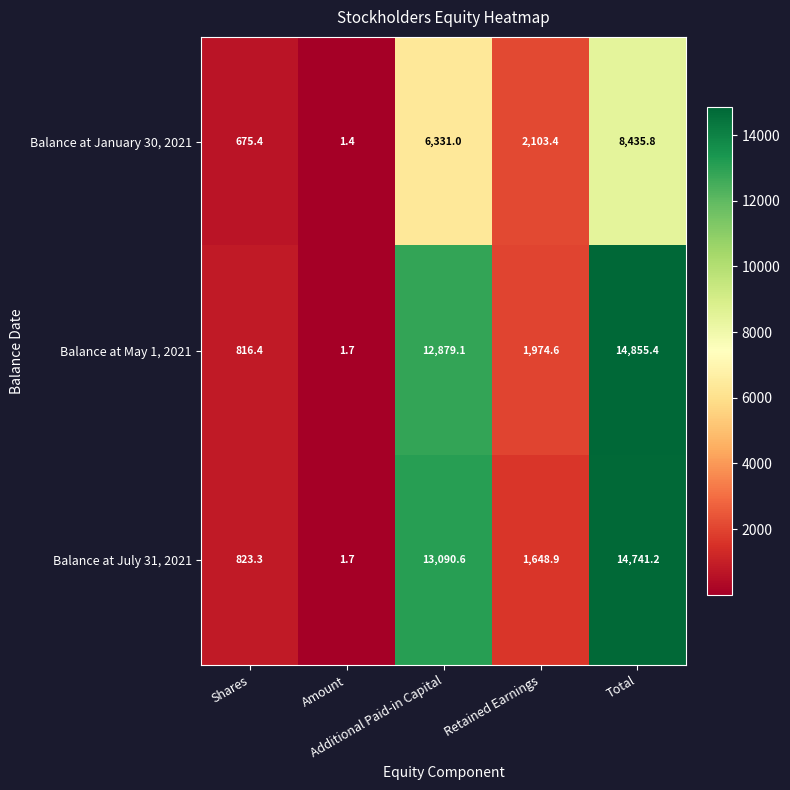

List the series in order of their peak value, highest first.

Balance at May 1, 2021, Balance at July 31, 2021, Balance at January 30, 2021